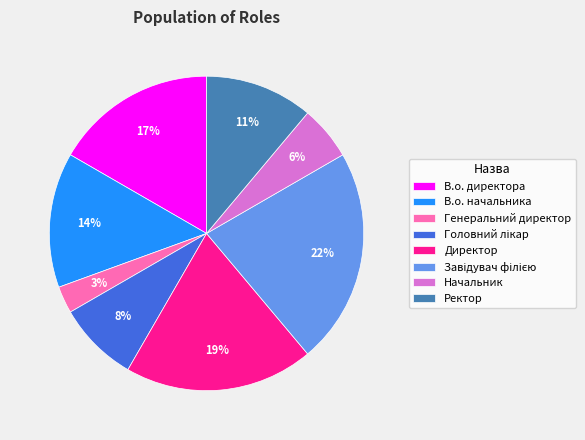

To the nearest percent, what is the average slice percentage?

12%